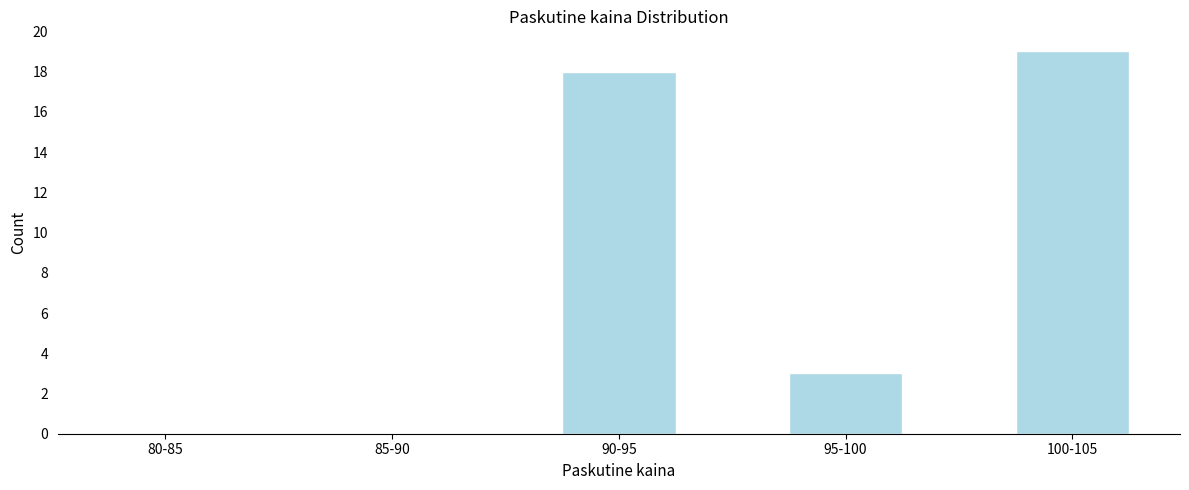

Reading left to right, what are all the values shown in this chart?

80-85=0	85-90=0	90-95=18	95-100=3	100-105=19